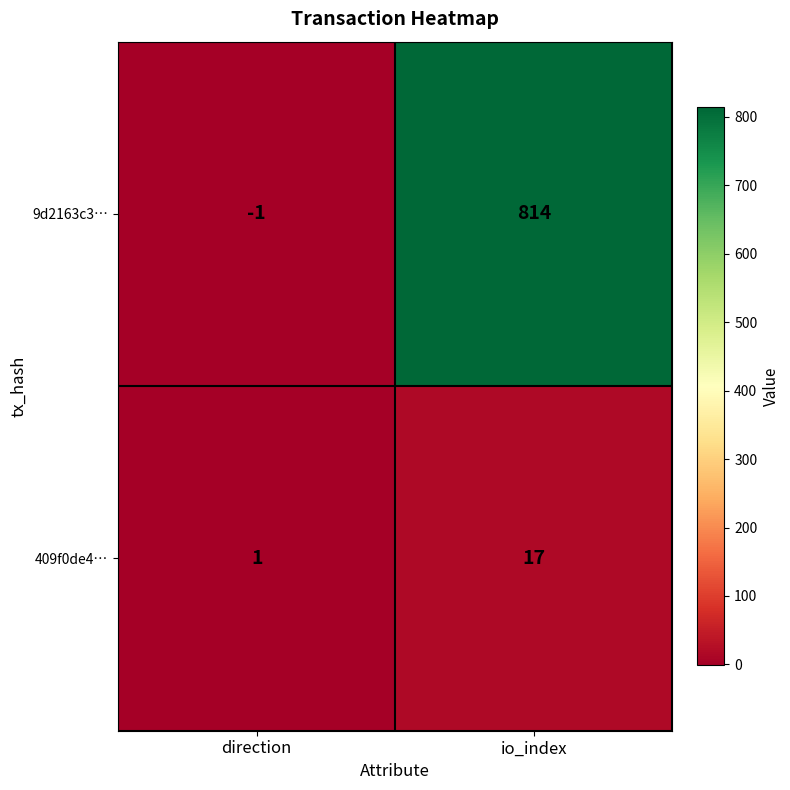

Is the value of 409f0de4… at direction greater than the value of 9d2163c3… at direction?

Yes